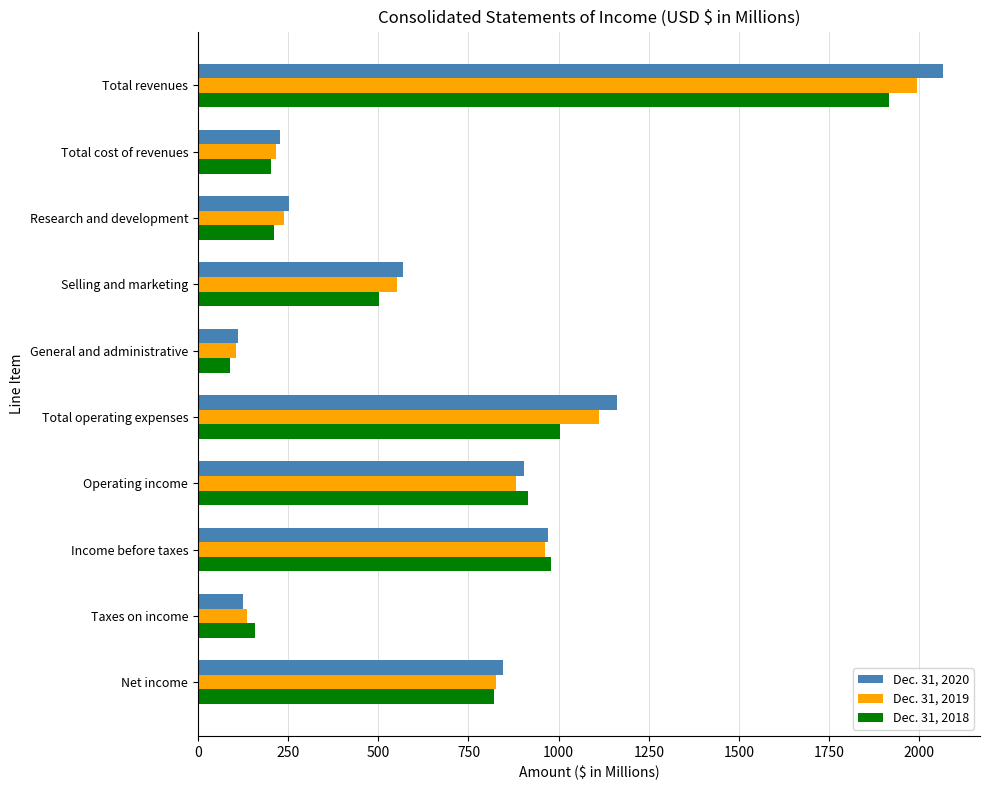

Which series has the largest range (max minus min)?

Dec. 31, 2020